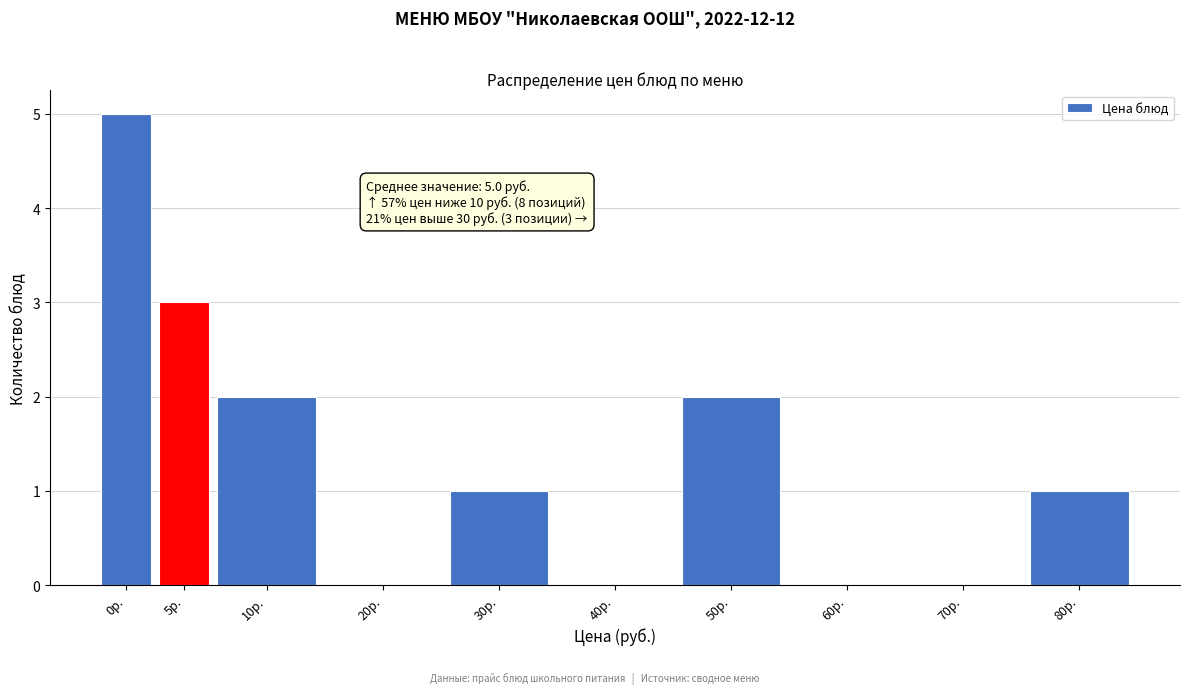

Reading left to right, what are all the values shown in this chart?

0р.=5	5р.=3	10р.=2	20р.=0	30р.=1	40р.=0	50р.=2	60р.=0	70р.=0	80р.=1